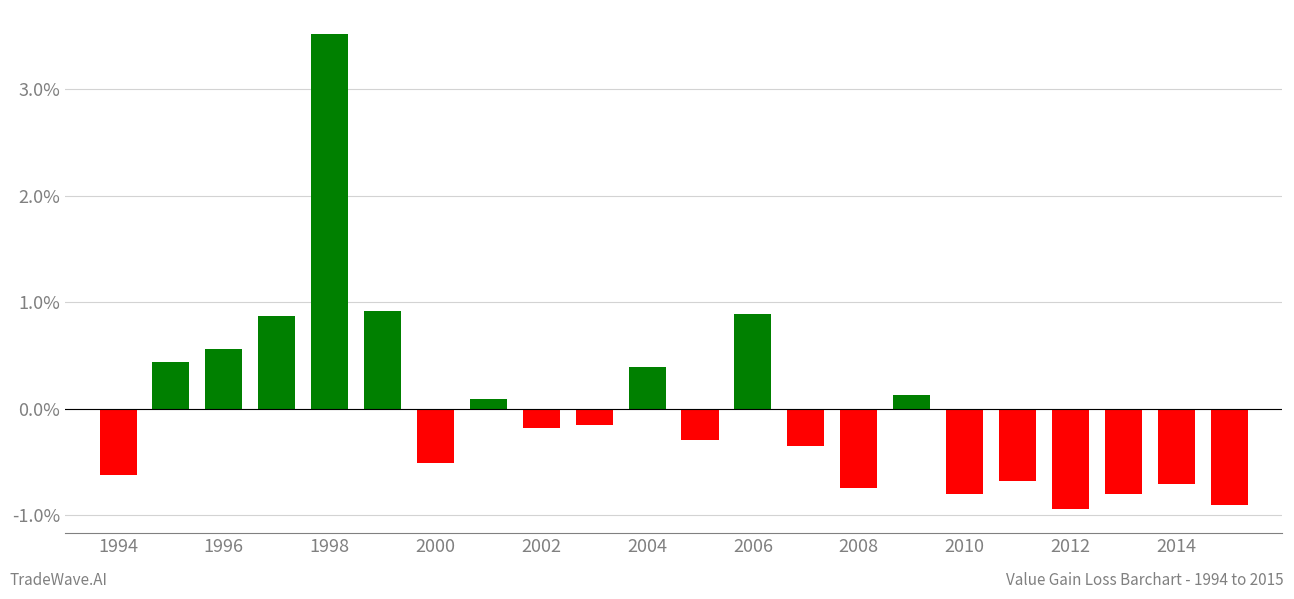

Reading right to left, extract all data points from this chart.

-0.9	-0.7	-0.8	-0.9	-0.7	-0.8	0.1	-0.7	-0.4	0.9	-0.3	0.4	-0.2	-0.2	0.1	-0.5	0.9	3.5	0.9	0.6	0.4	-0.6